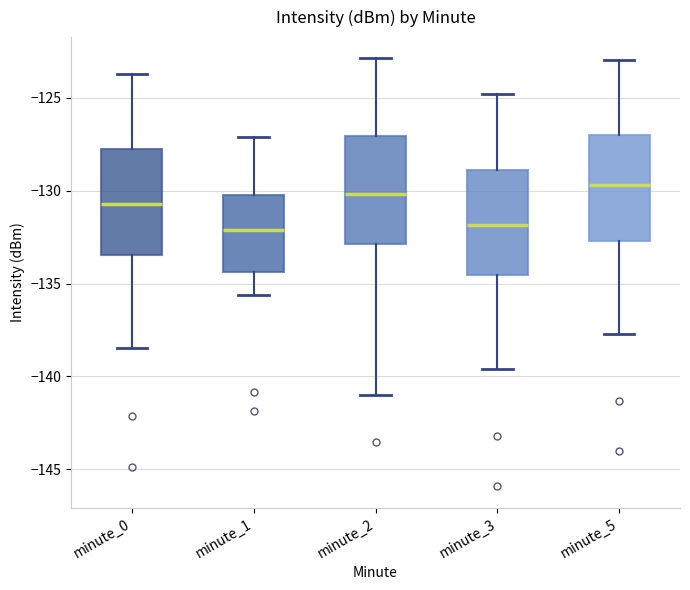

Reading left to right, read every box against the y-axis: the position of its median line, the range the box covers, and the ends of its whiskers. The values are not printed on the chart, so give them approximately, as read against the axis.

minute_0: median -130.5, box -133.5 to -128.0, whiskers -138.5 to -124.0
minute_1: median -132.0, box -134.5 to -130.5, whiskers -135.5 to -127.0
minute_2: median -130.0, box -133.0 to -127.0, whiskers -141.0 to -123.0
minute_3: median -132.0, box -134.5 to -129.0, whiskers -139.5 to -125.0
minute_5: median -129.5, box -132.5 to -127.0, whiskers -137.5 to -123.0